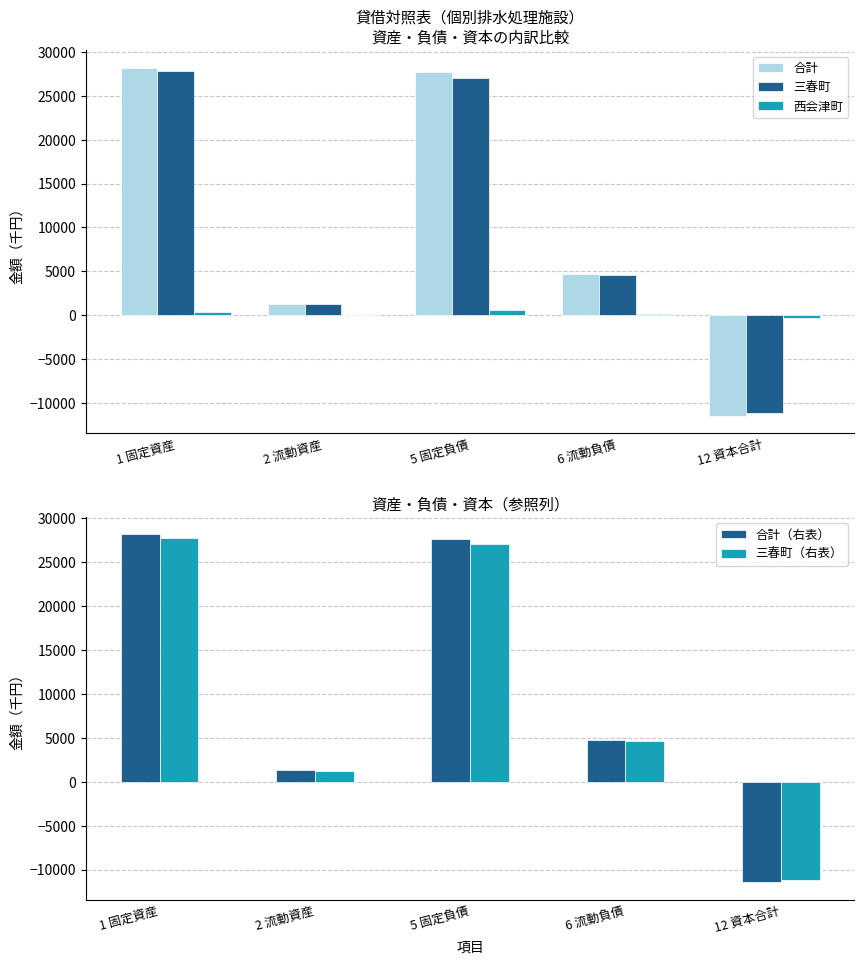

What is the label of the 5th bar from the left?

12 資本合計